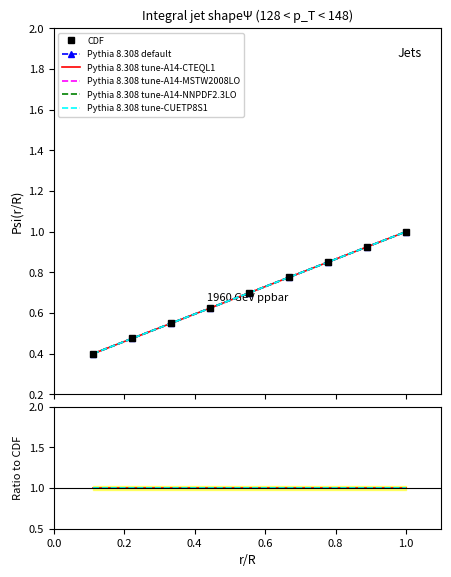

Is the value of Pythia 8.308 tune-CUETP8S1 at 0.8 greater than the value of Pythia 8.308 tune-A14-NNPDF2.3LO at 1.0?

No